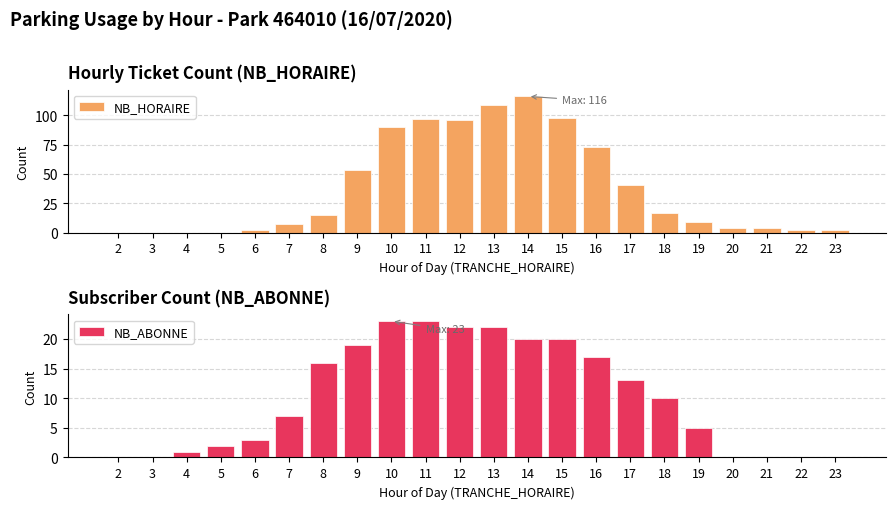

At 15, list the series in order from largest to smallest.

NB_HORAIRE, NB_ABONNE